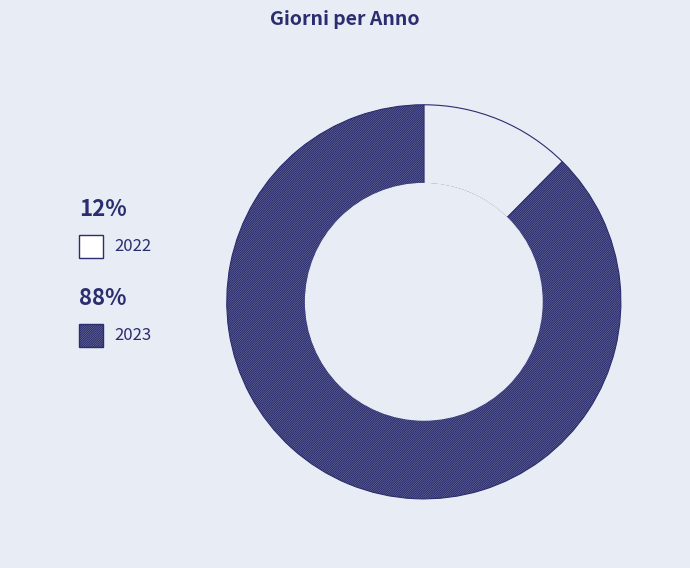

Rank the categories by value from lowest to highest.

2022, 2023